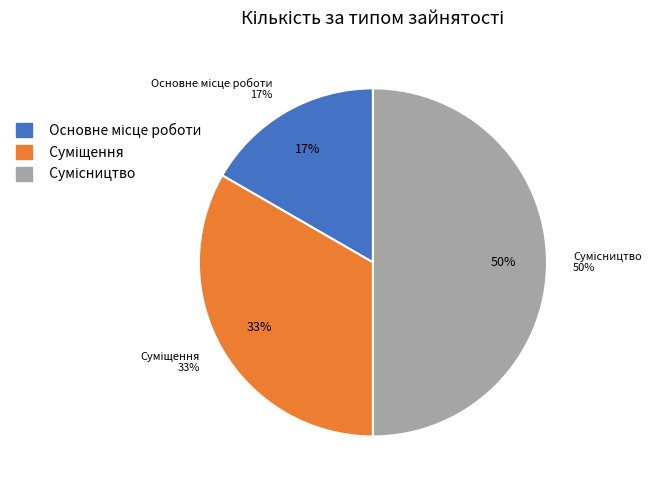

To the nearest percent, what is the difference between the Сумісництво and Основне місце роботи slice percentages?

33%